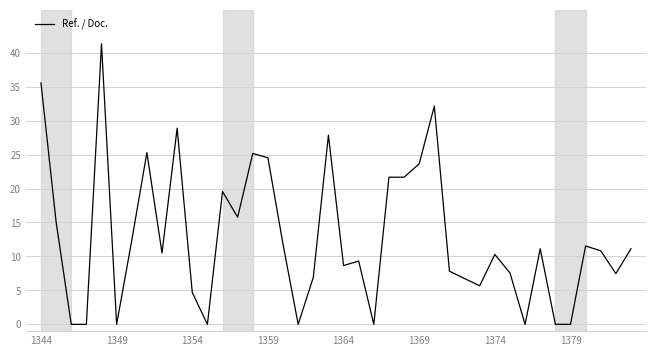

How many lines are shown in the chart?

1